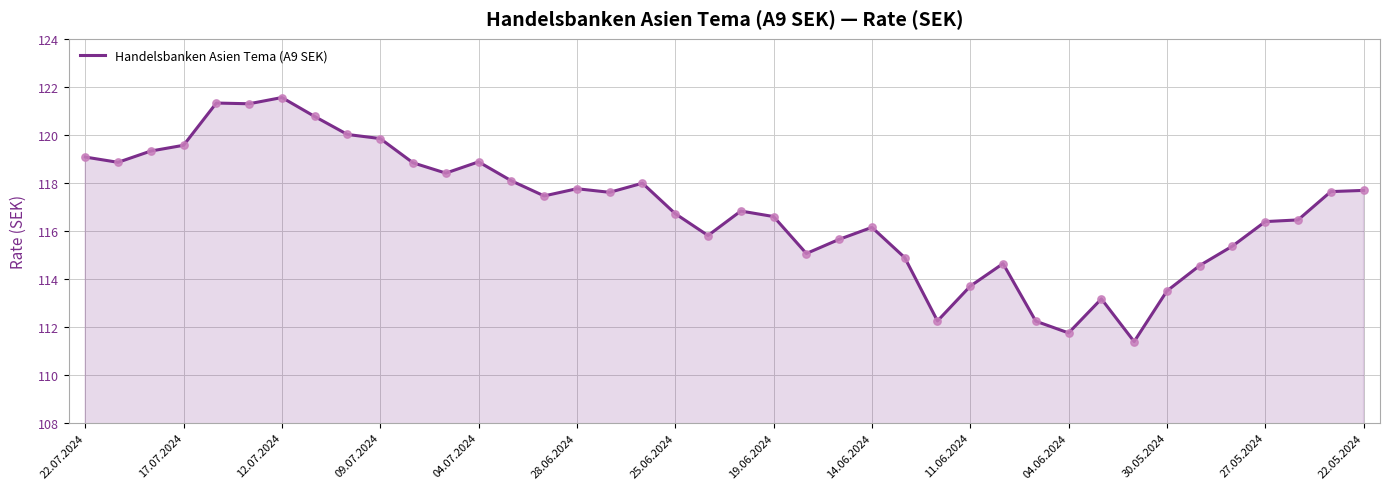

What is the smallest value displayed?

111.4